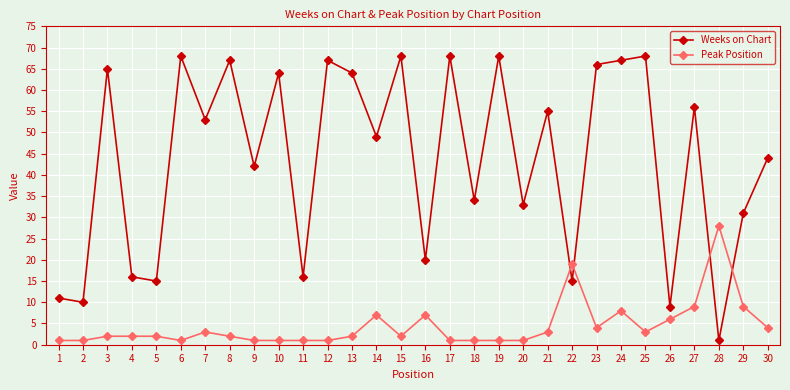

At which label does Weeks on Chart reach its minimum?

28